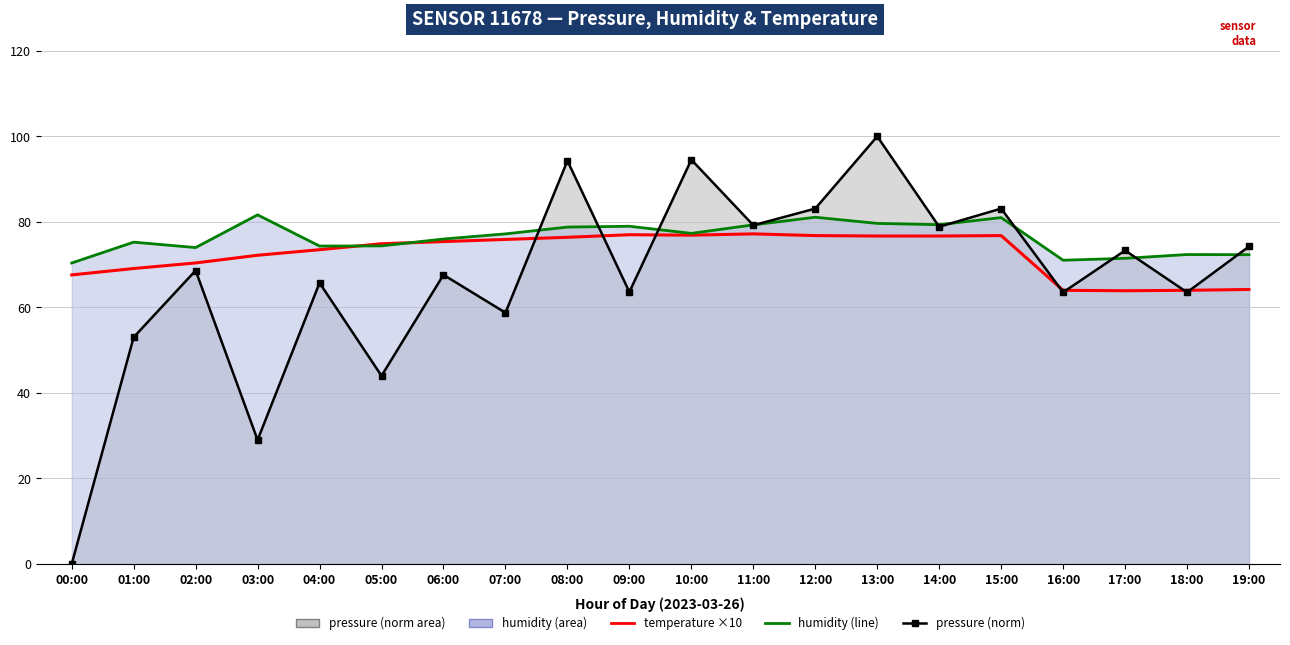

At which label does temperature (×10) first exceed 75?

06:00